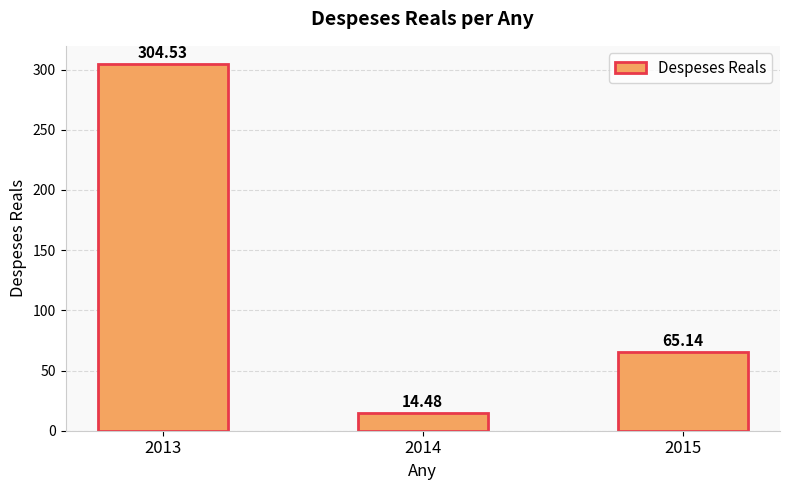

The value at 2013 is 519.6. True or false?

False